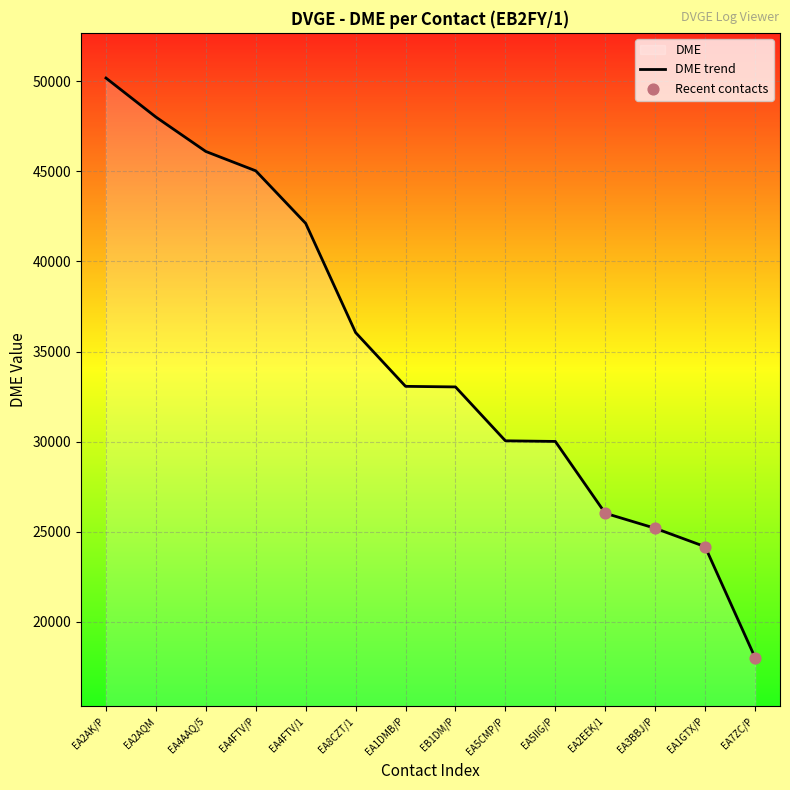

What is the change in value from EA2AK/P to EA2EEK/1?

-24161